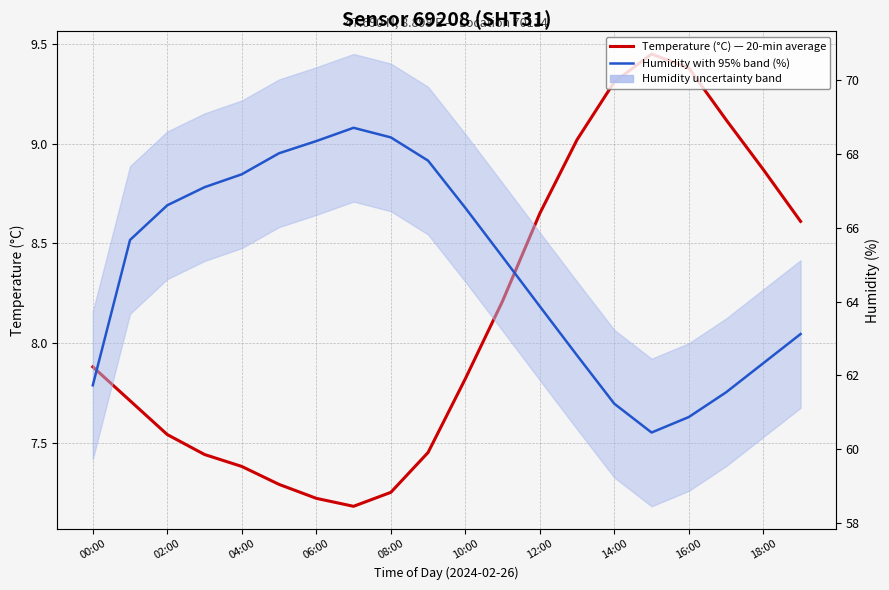

Reading left to right, transcribe all the data shown in this chart.

Temperature (°C) — 20-min average: 7.9	7.7	7.5	7.4	7.4	7.3	7.2	7.2	7.2	7.5	7.8	8.2	8.7	9.0	9.3	9.4	9.4	9.1	8.9	8.6
Humidity with 95% band (%): 61.7	65.7	66.6	67.1	67.5	68.0	68.3	68.7	68.5	67.8	66.5	65.2	63.9	62.5	61.2	60.5	60.9	61.5	62.3	63.1